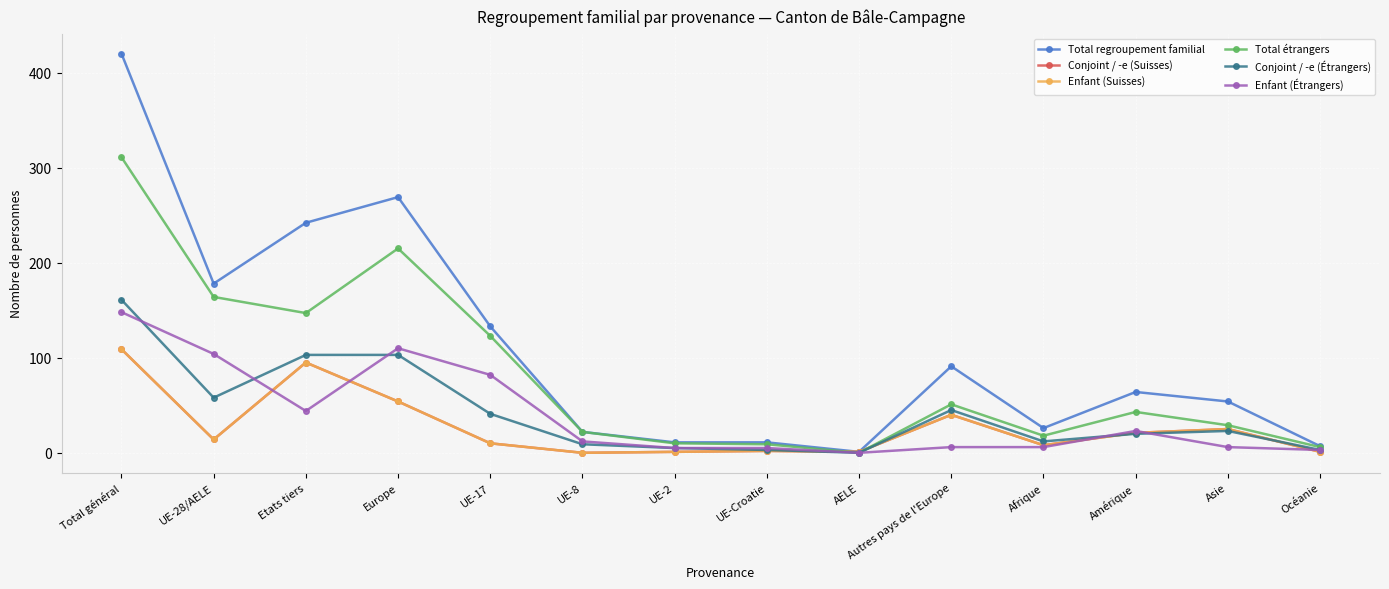

Reading left to right, transcribe all the data shown in this chart.

Total regroupement familial: Total général=420	UE-28/AELE=178	Etats tiers=242	Europe=269	UE-17=133	UE-8=22	UE-2=11	UE-Croatie=11	AELE=1	Autres pays de l'Europe=91	Afrique=26	Amérique=64	Asie=54	Océanie=7
Conjoint / -e (Suisses): Total général=109	UE-28/AELE=14	Etats tiers=95	Europe=54	UE-17=10	UE-8=0	UE-2=1	UE-Croatie=2	AELE=1	Autres pays de l'Europe=40	Afrique=8	Amérique=21	Asie=25	Océanie=1
Enfant (Suisses): Total général=109	UE-28/AELE=14	Etats tiers=95	Europe=54	UE-17=10	UE-8=0	UE-2=1	UE-Croatie=2	AELE=1	Autres pays de l'Europe=40	Afrique=8	Amérique=21	Asie=25	Océanie=1
Total étrangers: Total général=311	UE-28/AELE=164	Etats tiers=147	Europe=215	UE-17=123	UE-8=22	UE-2=10	UE-Croatie=9	AELE=0	Autres pays de l'Europe=51	Afrique=18	Amérique=43	Asie=29	Océanie=6
Conjoint / -e (Étrangers): Total général=161	UE-28/AELE=58	Etats tiers=103	Europe=103	UE-17=41	UE-8=9	UE-2=5	UE-Croatie=3	AELE=0	Autres pays de l'Europe=45	Afrique=12	Amérique=20	Asie=23	Océanie=3
Enfant (Étrangers): Total général=148	UE-28/AELE=104	Etats tiers=44	Europe=110	UE-17=82	UE-8=12	UE-2=5	UE-Croatie=5	AELE=0	Autres pays de l'Europe=6	Afrique=6	Amérique=23	Asie=6	Océanie=3